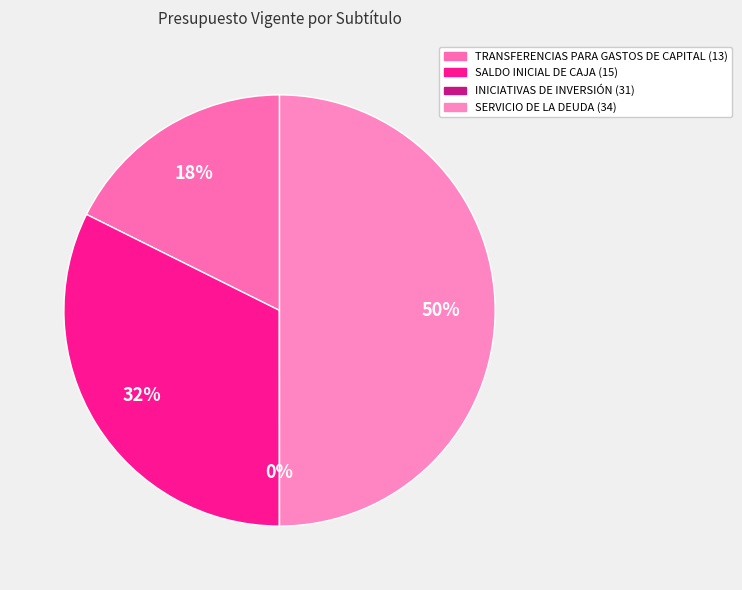

Combined, do TRANSFERENCIAS PARA GASTOS DE CAPITAL (13) and SERVICIO DE LA DEUDA (34) account for over 50%?

Yes